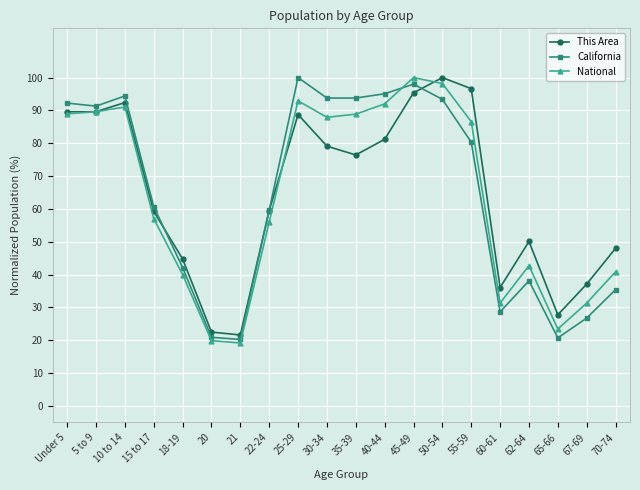

What is the difference between the maximum and minimum values in the California series?

79.7